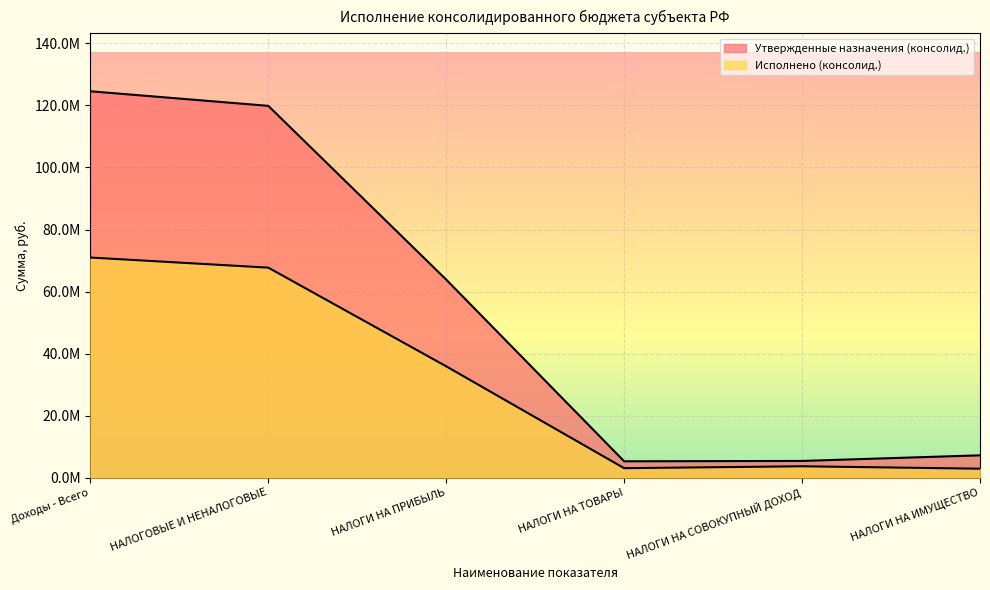

Rank the series at НАЛОГИ НА ТОВАРЫ from highest to lowest value.

Утвержденные назначения (консолид.), Исполнено (консолид.)